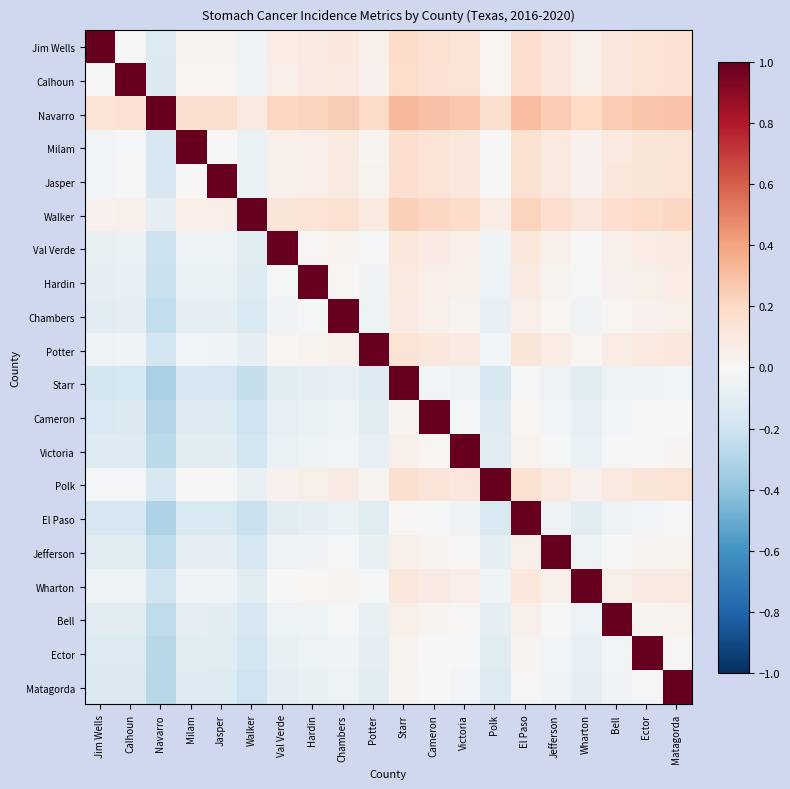

At which category is the sum across all series the highest?

Starr